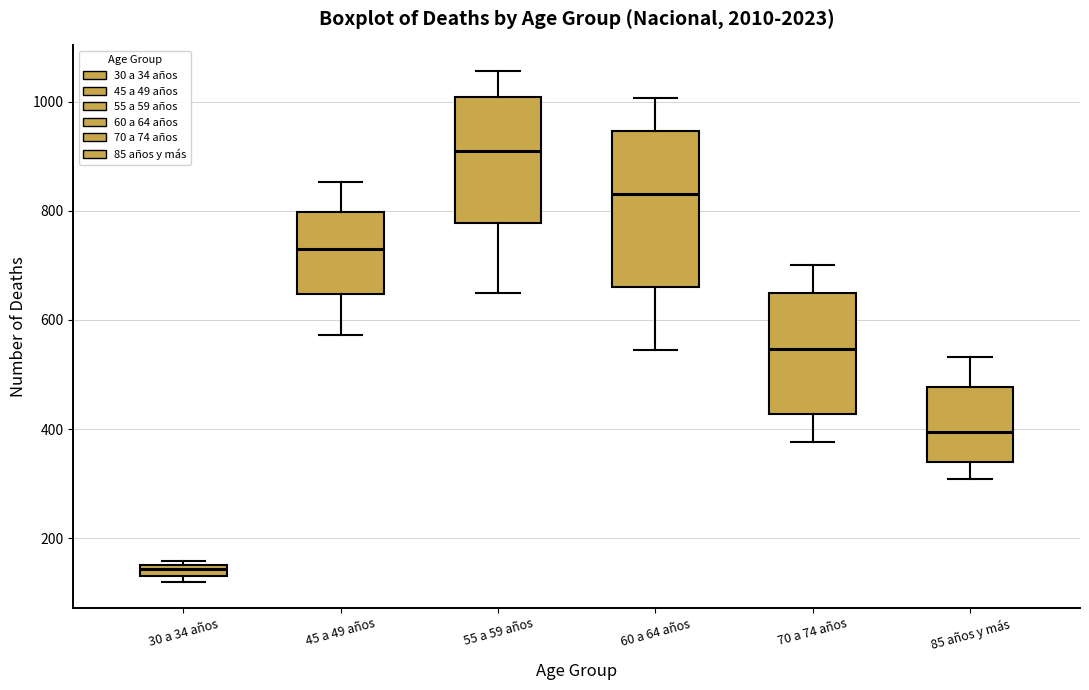

Which box's median line is the highest?

55 a 59 años